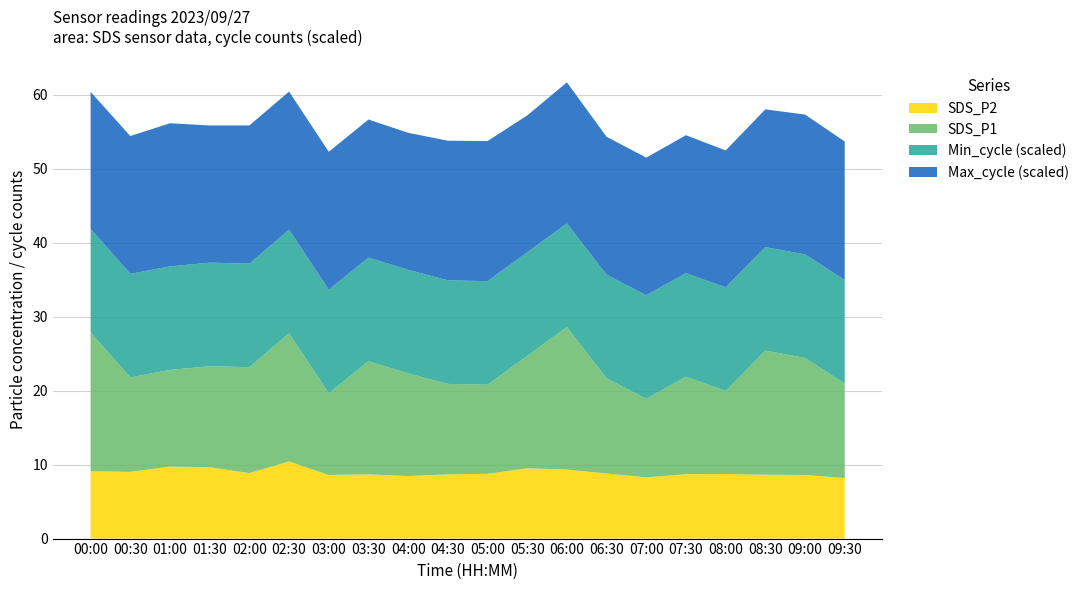

What is the total value across all series at 06:30?

54.3